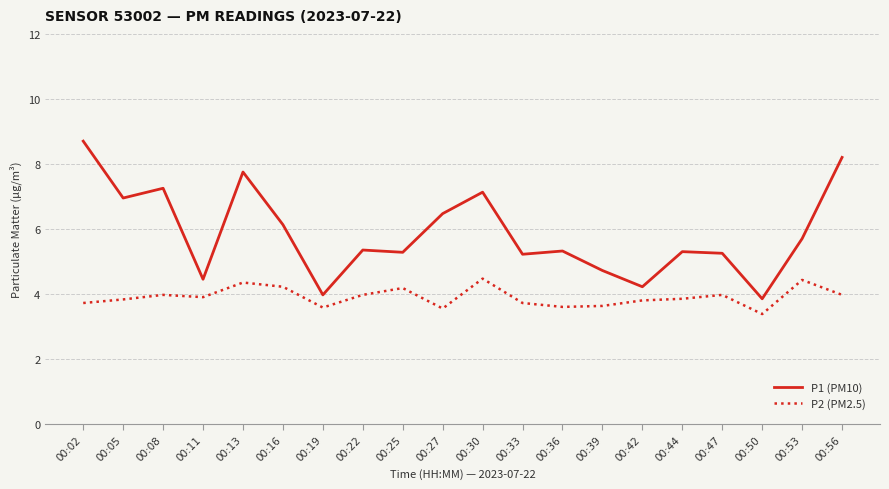

How many lines are shown in the chart?

2